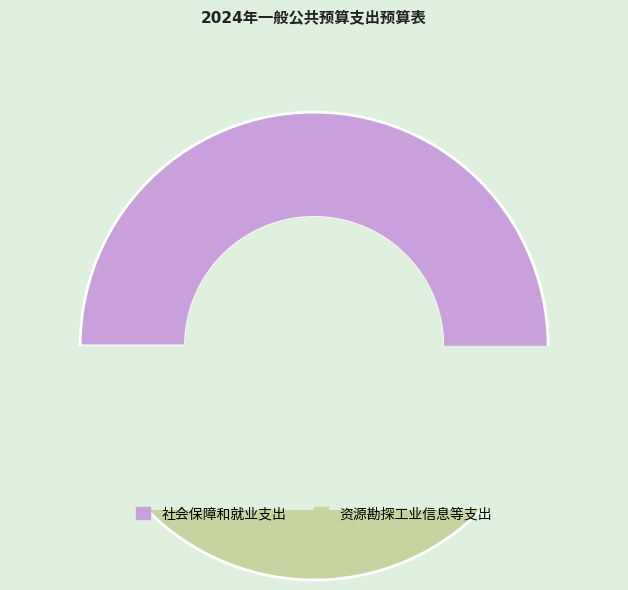

How many segments does this pie chart have?

2